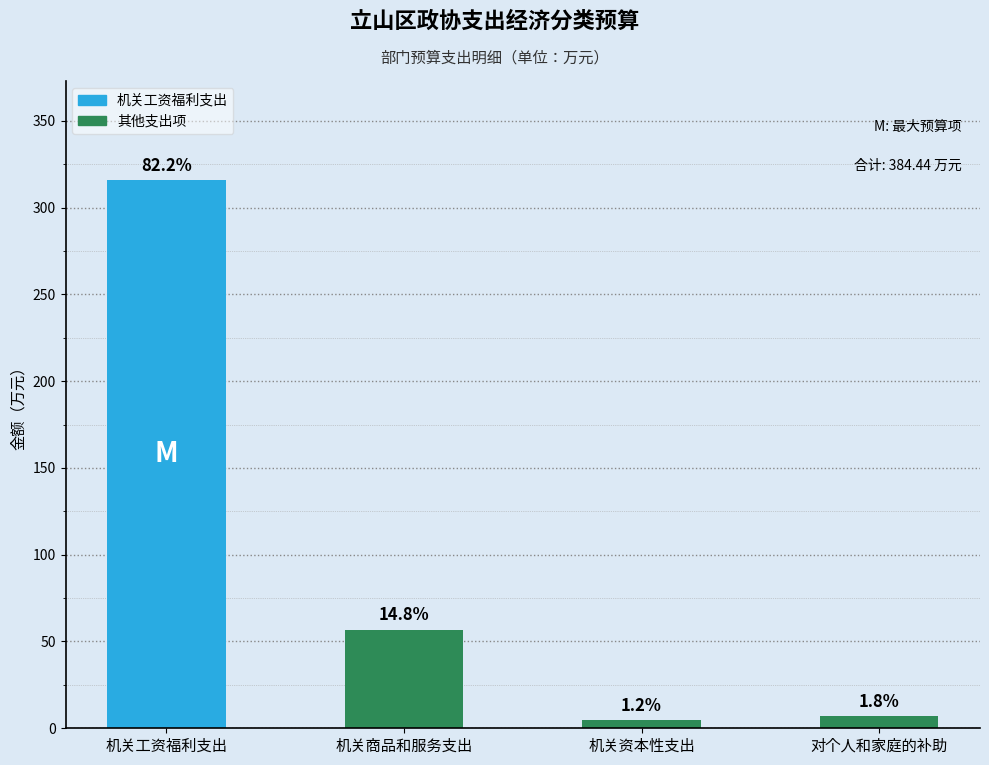

What is the change in value from 机关商品和服务支出 to 对个人和家庭的补助?

-49.8